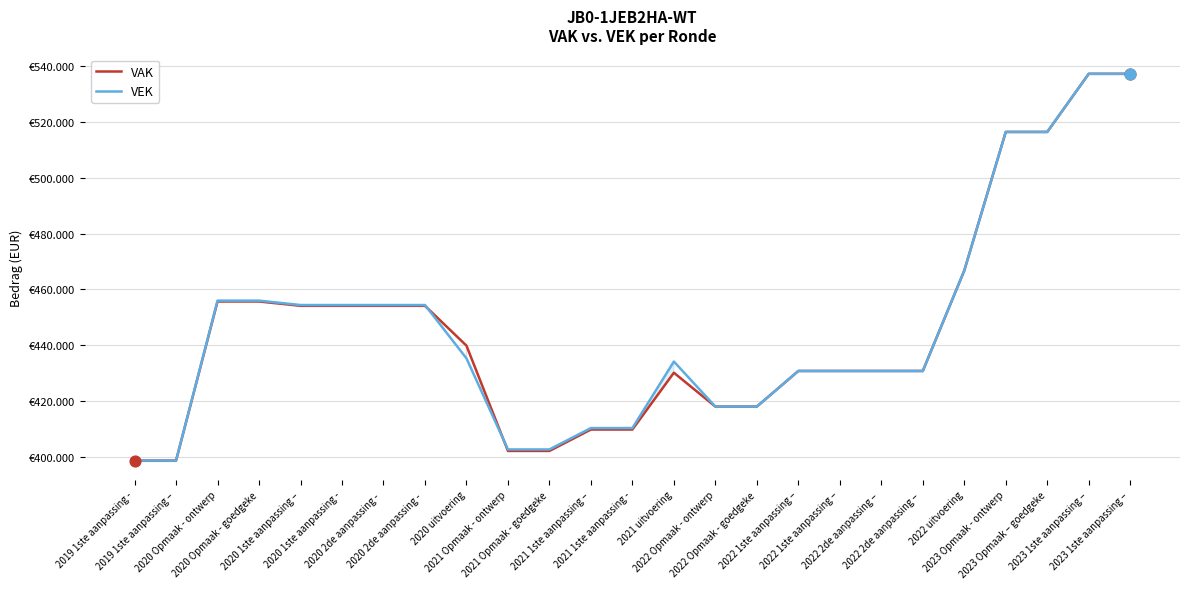

What are all the series names shown in the legend?

VAK, VEK